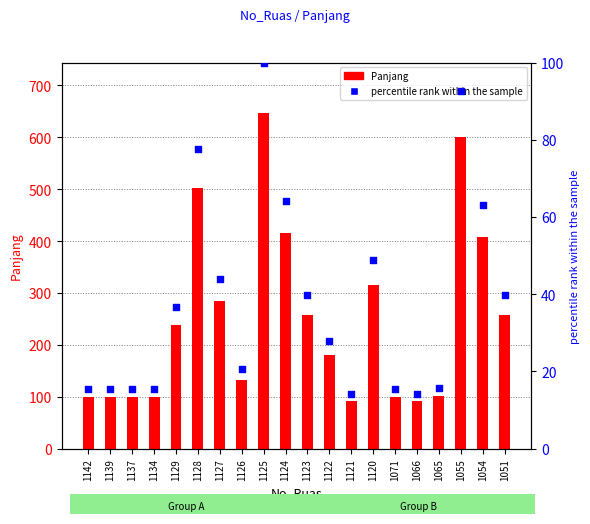

Which series contains the lowest Y value?

percentile rank within the sample